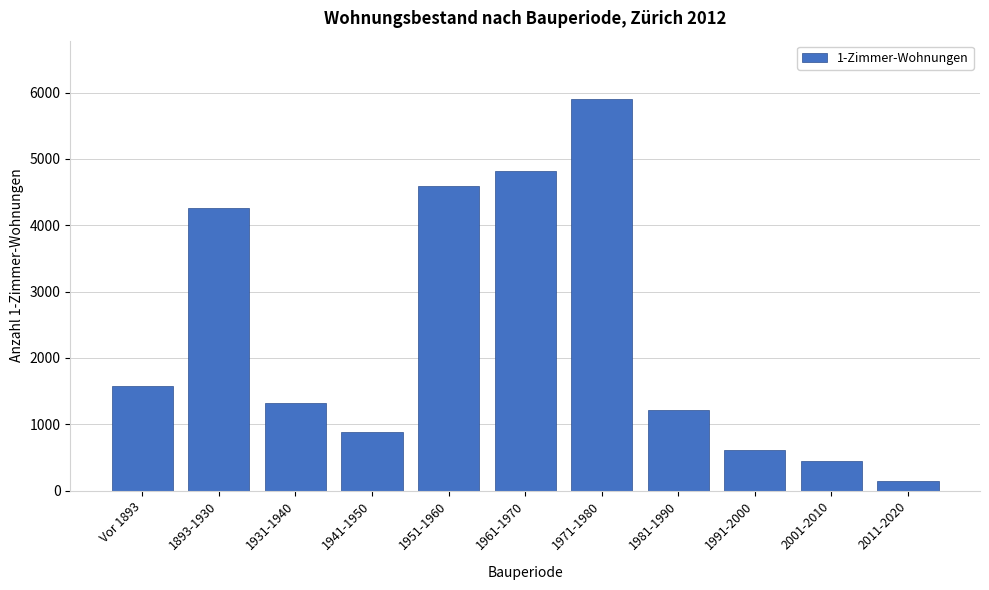

Reading right to left, list all the values displayed in this chart.

2011-2020=149	2001-2010=443	1991-2000=609	1981-1990=1217	1971-1980=5898	1961-1970=4818	1951-1960=4598	1941-1950=882	1931-1940=1325	1893-1930=4258	Vor 1893=1571